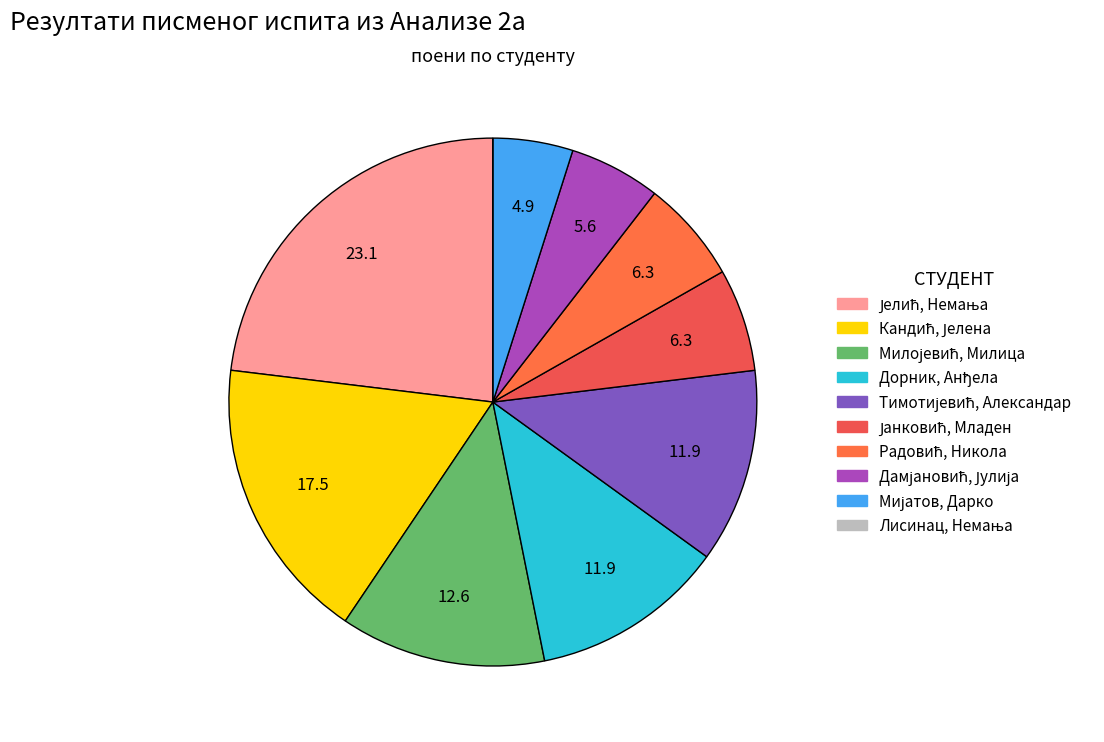

To the nearest percent, what is the difference between the largest and smallest slice percentages?

23%